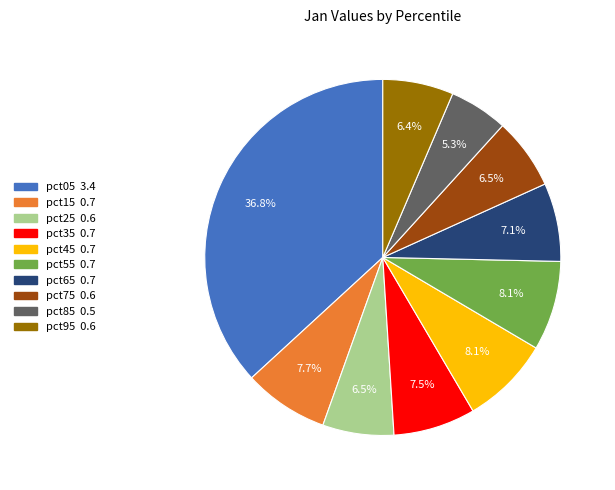

Do pct15 and pct35 together represent more than half of the pie?

No